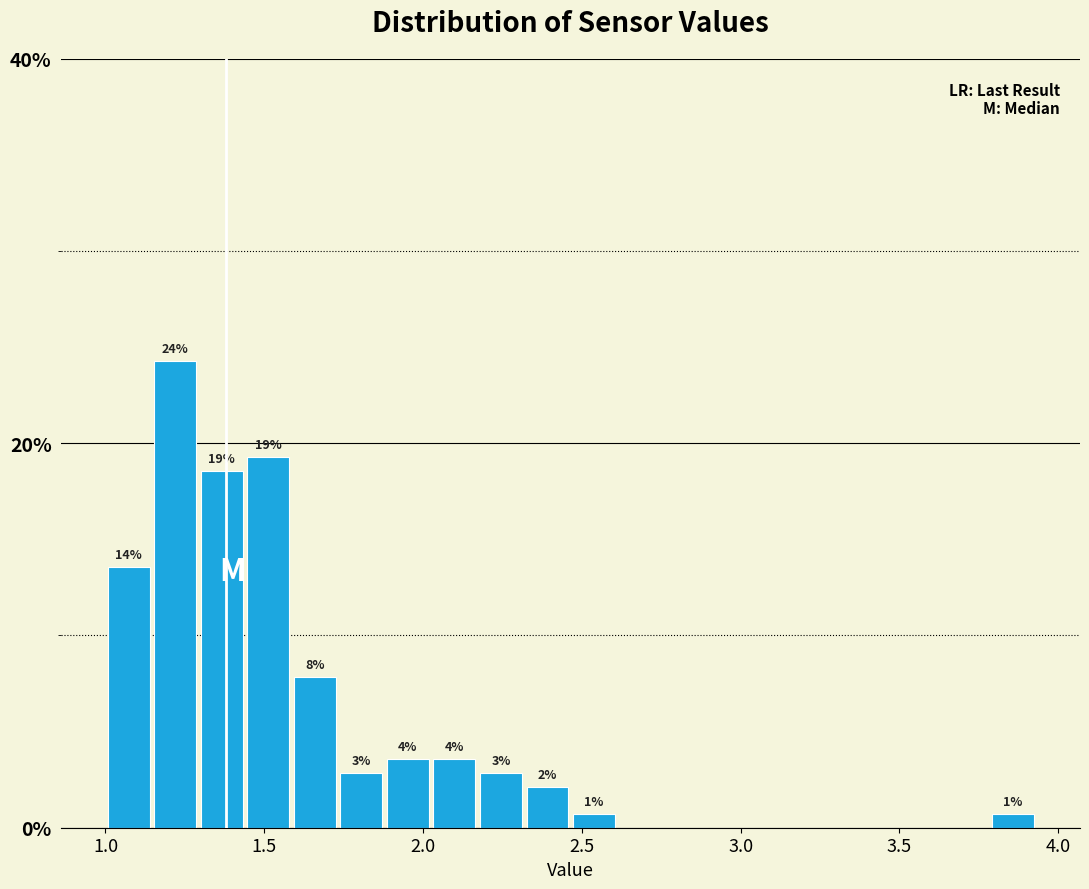

Around what value on the x-axis is the tallest bar? Give the approximate position of its centre, as read against the axis.

1.20